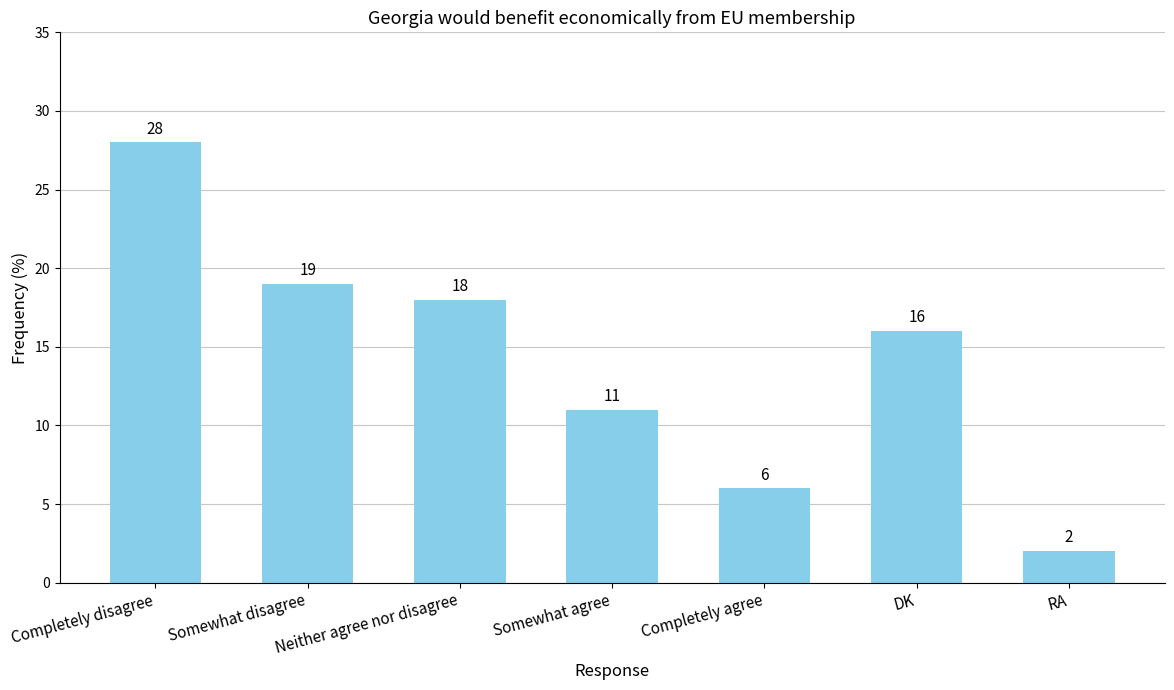

Are the bars grouped side by side (vs. stacked)?

No